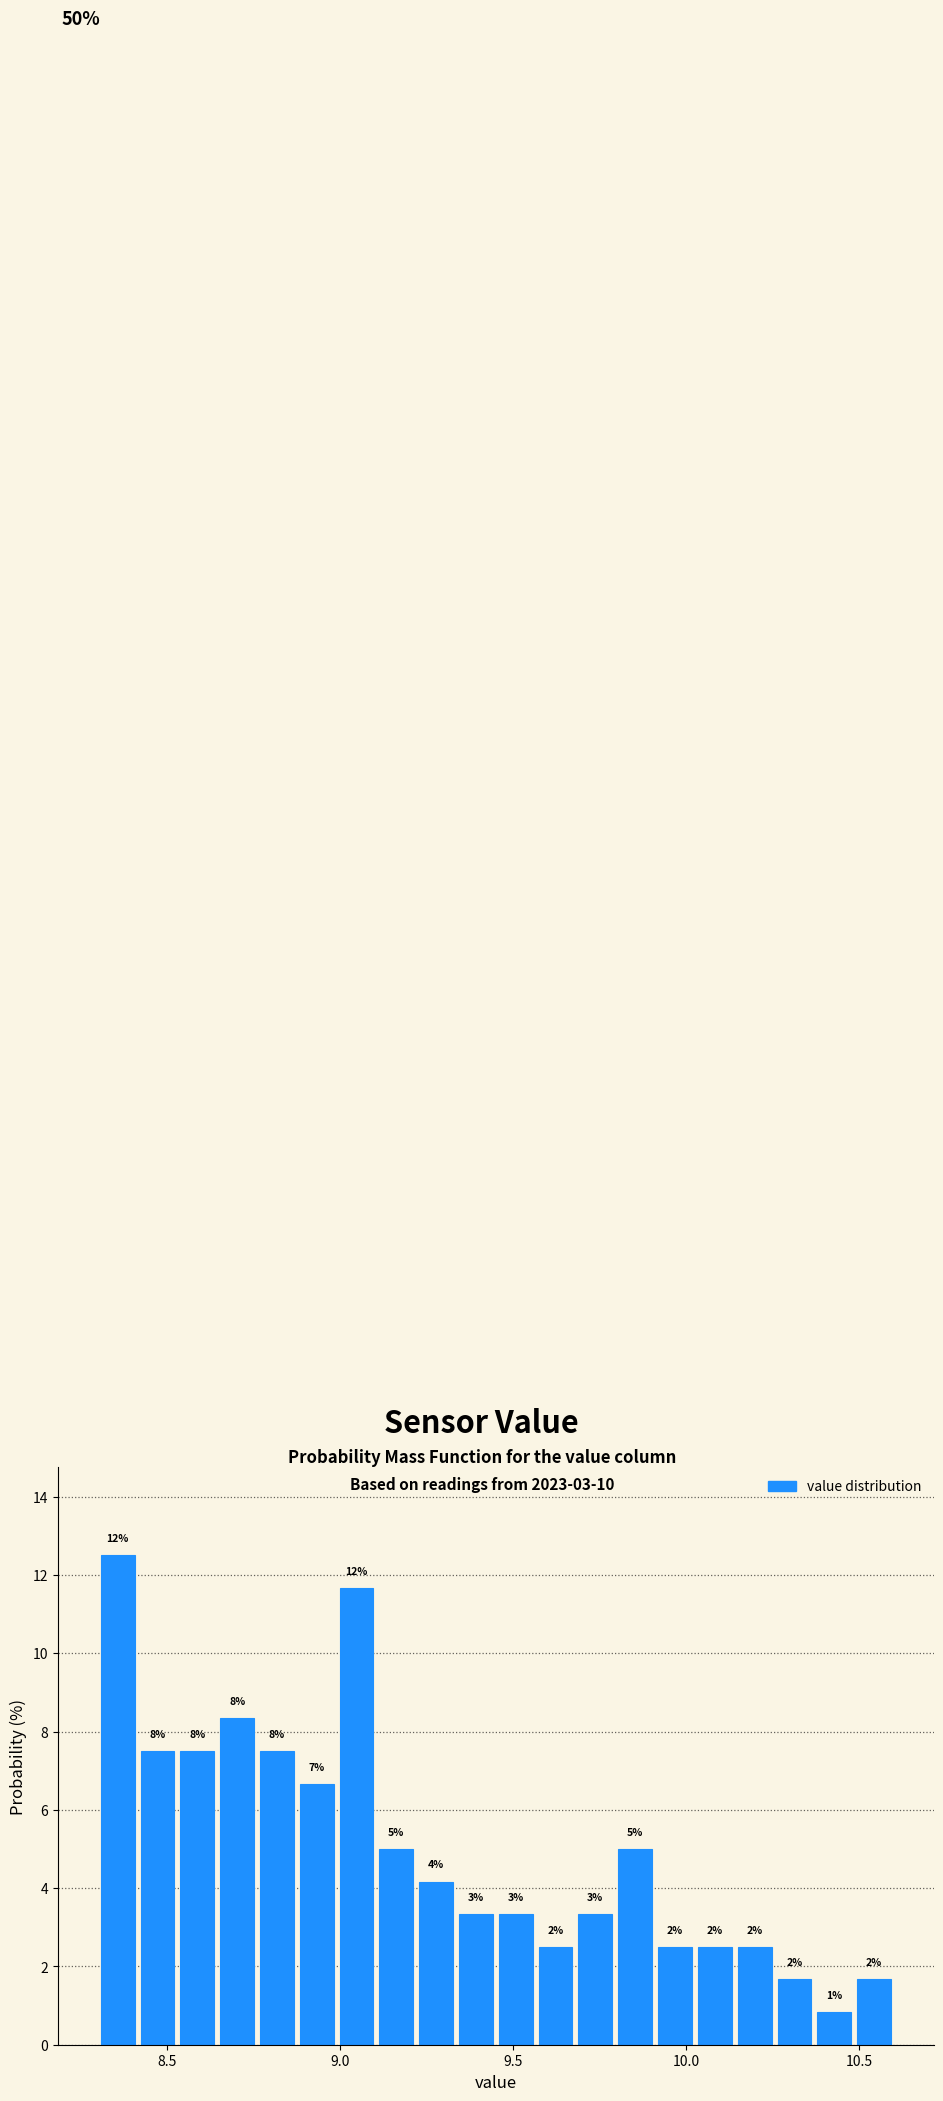

Around what value on the x-axis is the tallest bar? Give the approximate position of its centre, as read against the axis.

8.35